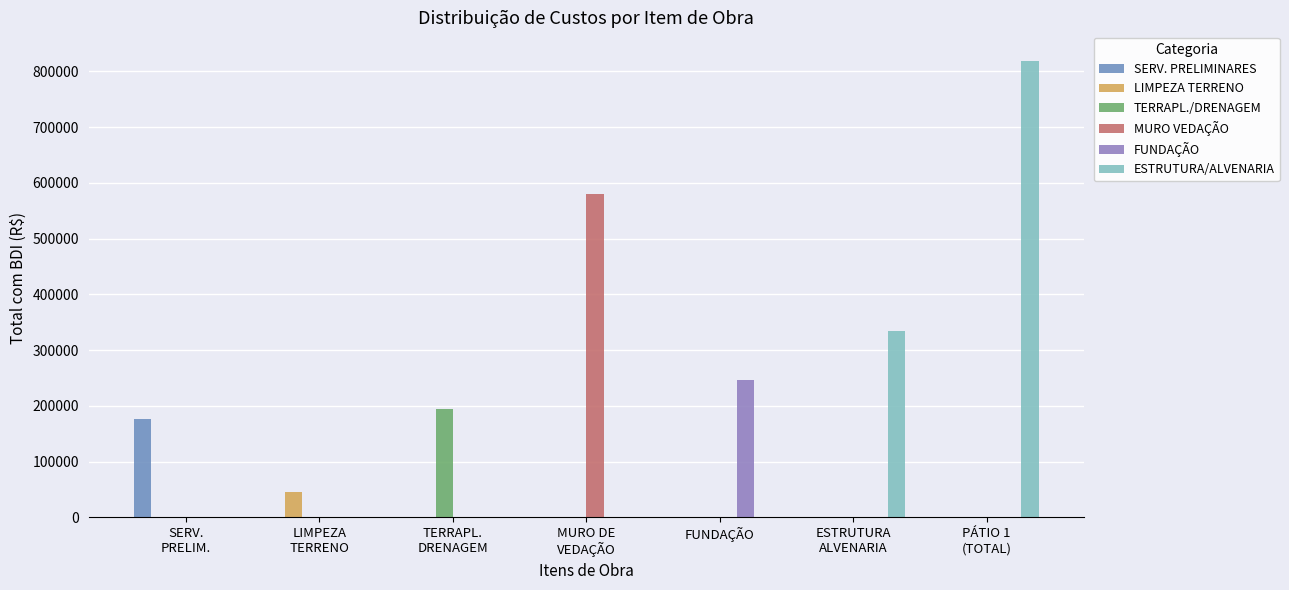

Count the number of categories in the chart.

7